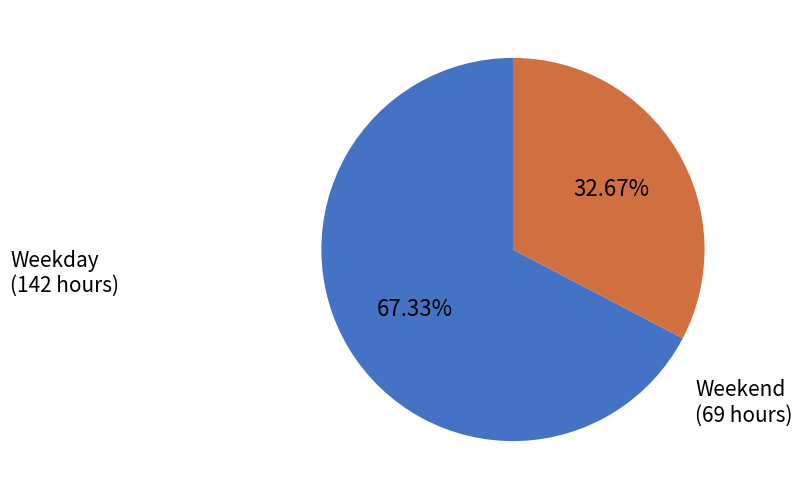

Is there any slice that represents more than half of the pie?

Yes